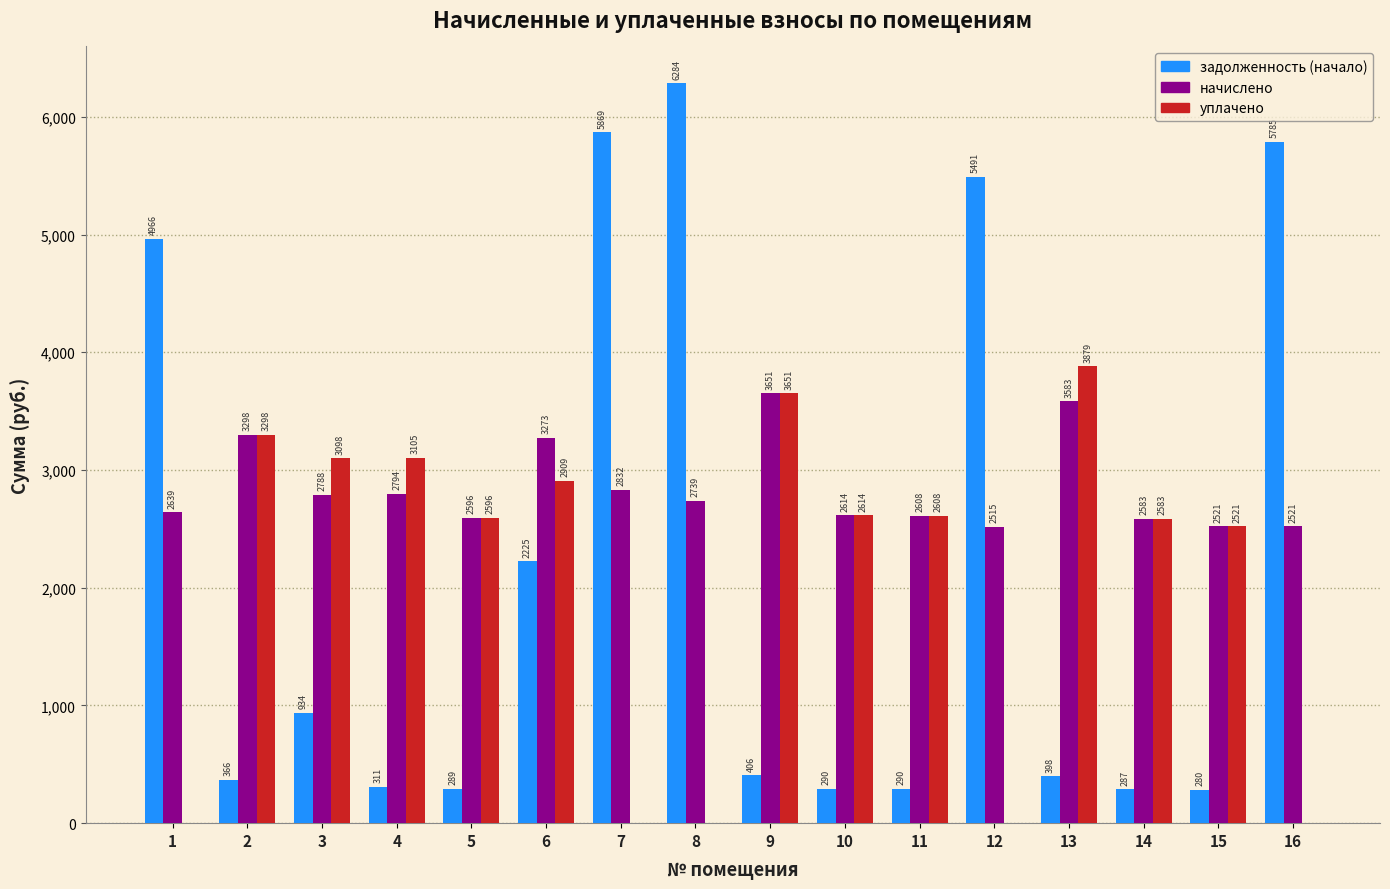

Which series has the largest total across all categories?

начислено